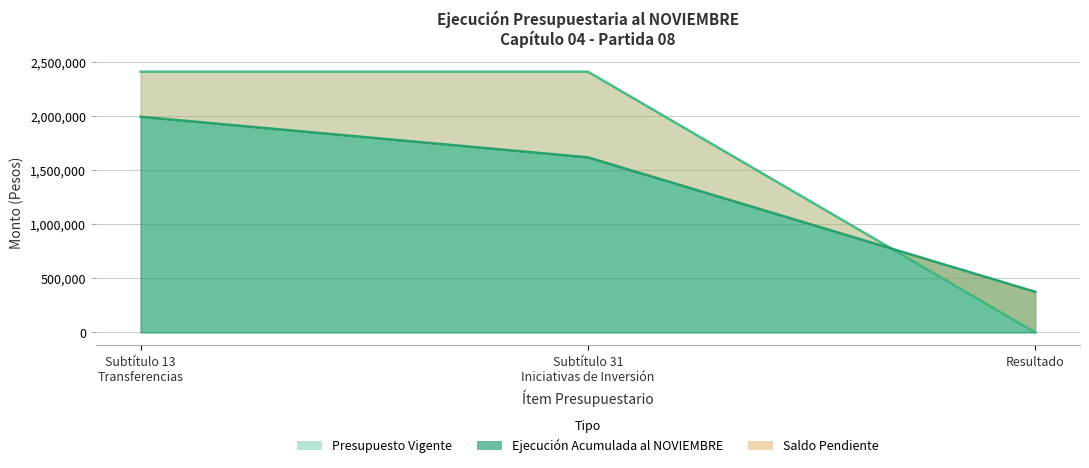

At which category is the sum across all series the highest?

Subtítulo 13
Transferencias